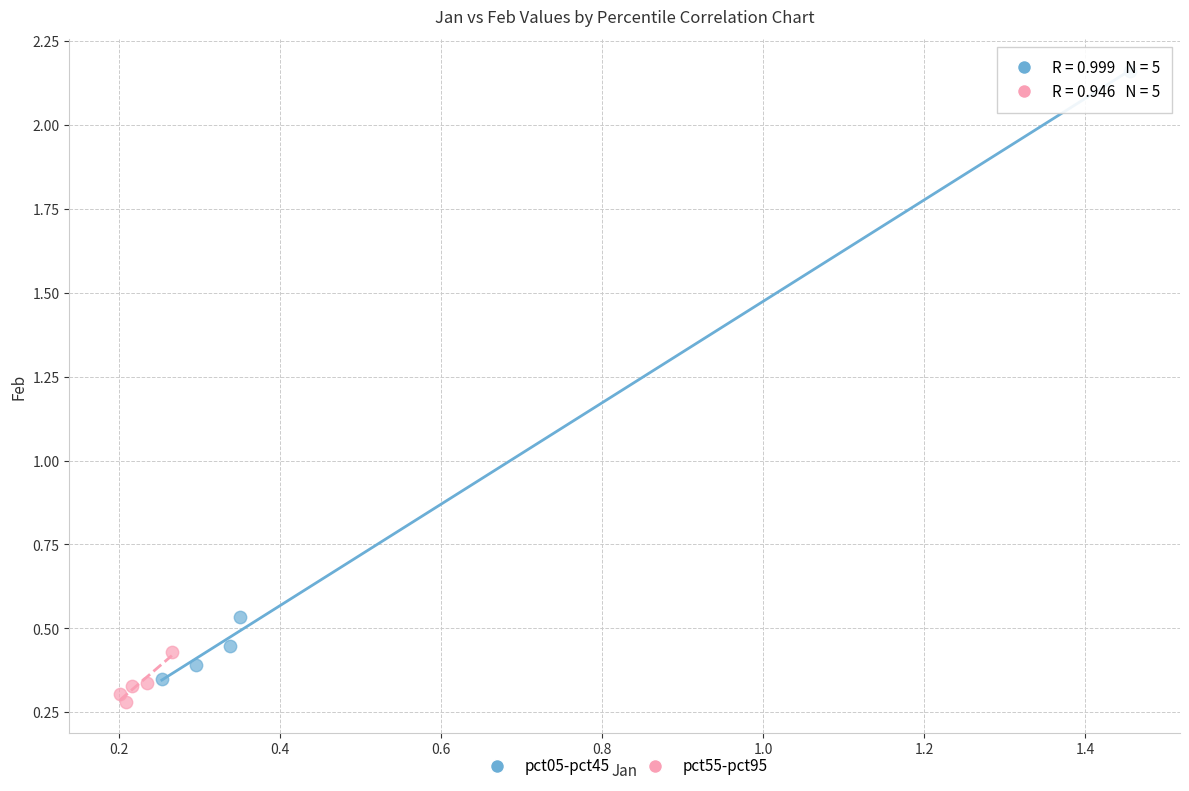

What are all the series names shown in the legend?

pct05-pct45, pct55-pct95